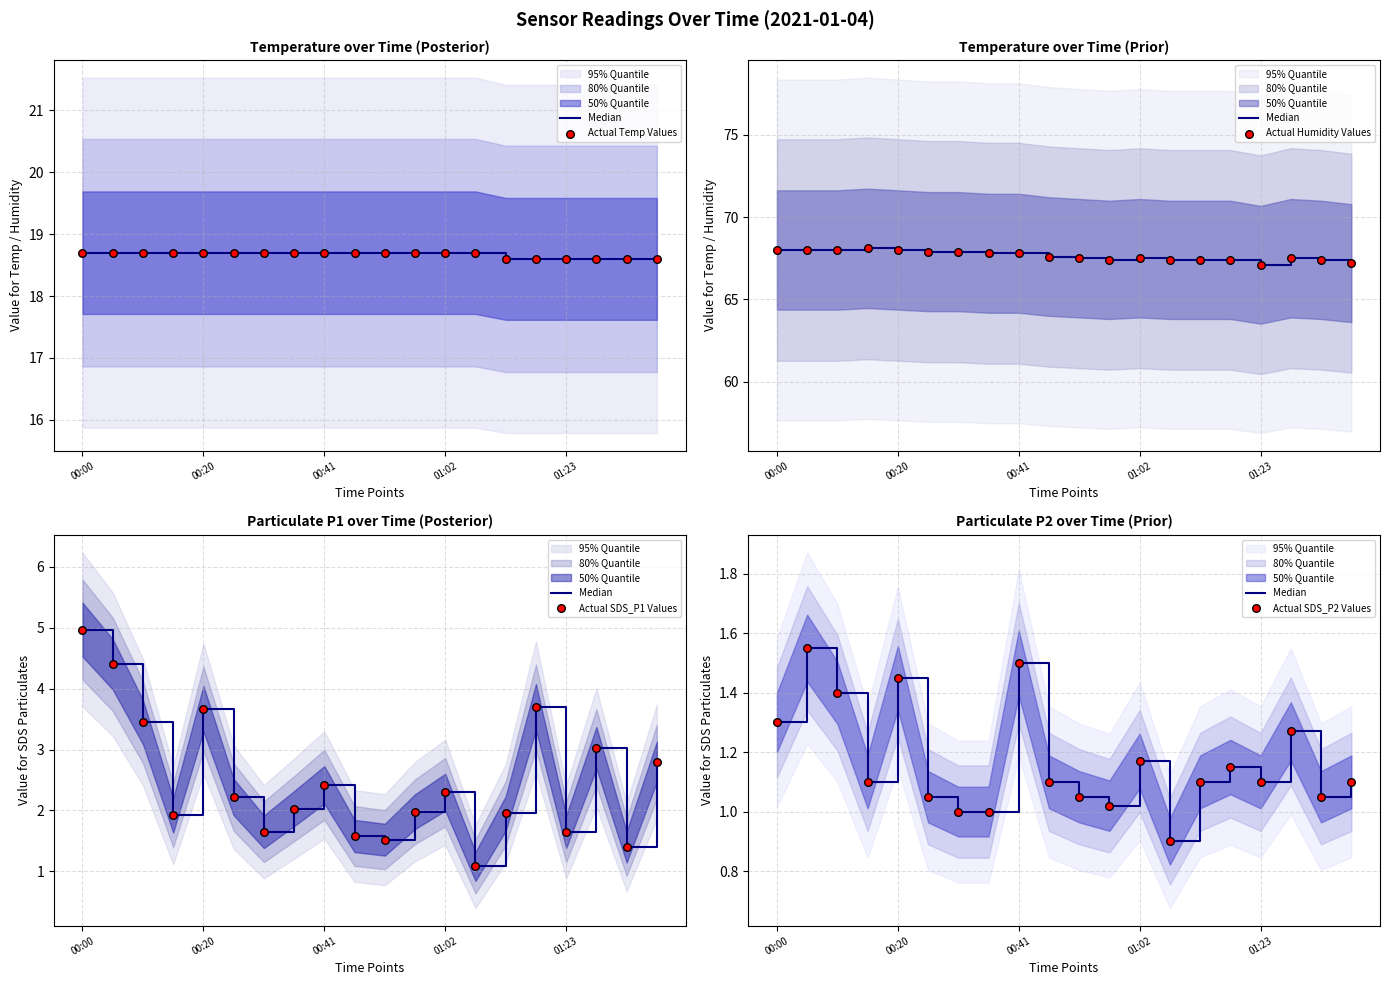

What is the total value across all series at 7?

90.5